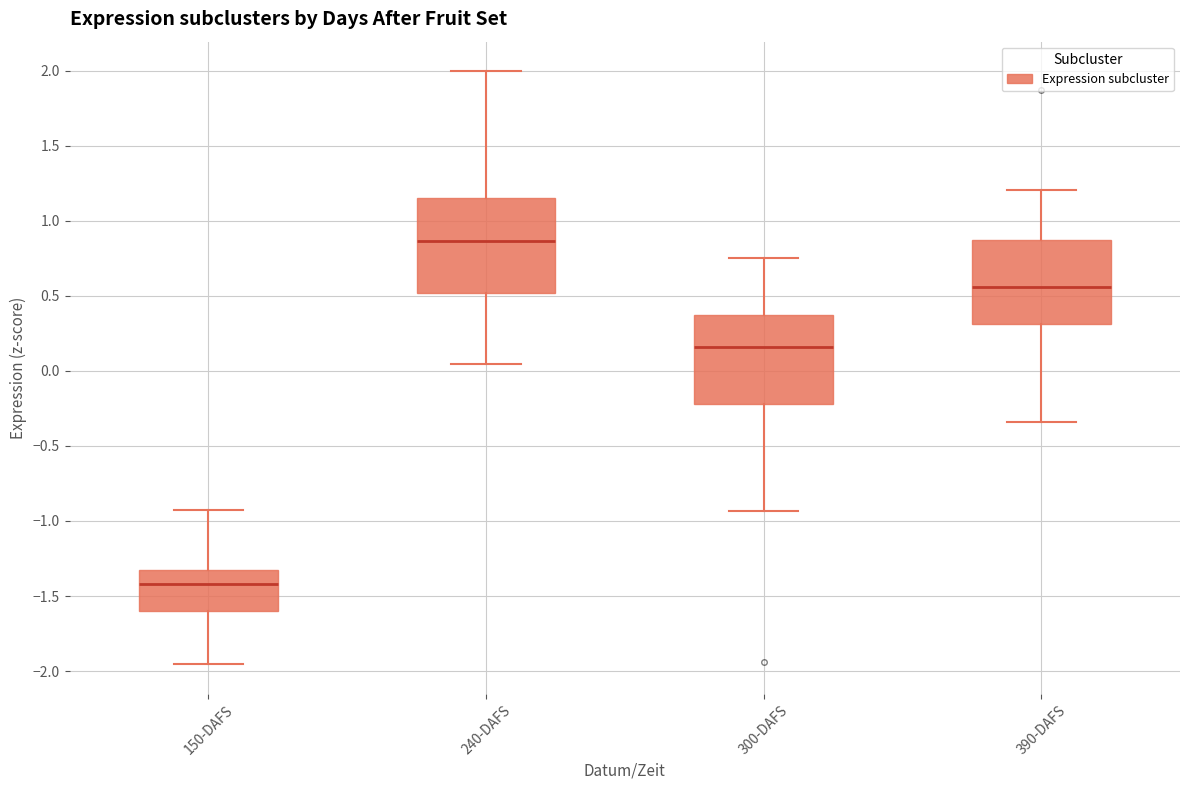

Reading left to right, transcribe this box plot: for each box, give where its median line is, the range the box spans, and where its two whiskers end, as read against the y-axis. The values are not printed on the chart, so give them approximately, as read against the axis.

150-DAFS: median -1.40, box -1.60 to -1.30, whiskers -1.95 to -0.95
240-DAFS: median 0.85, box 0.50 to 1.15, whiskers 0.05 to 2.00
300-DAFS: median 0.15, box -0.20 to 0.35, whiskers -0.95 to 0.75
390-DAFS: median 0.55, box 0.30 to 0.85, whiskers -0.35 to 1.20